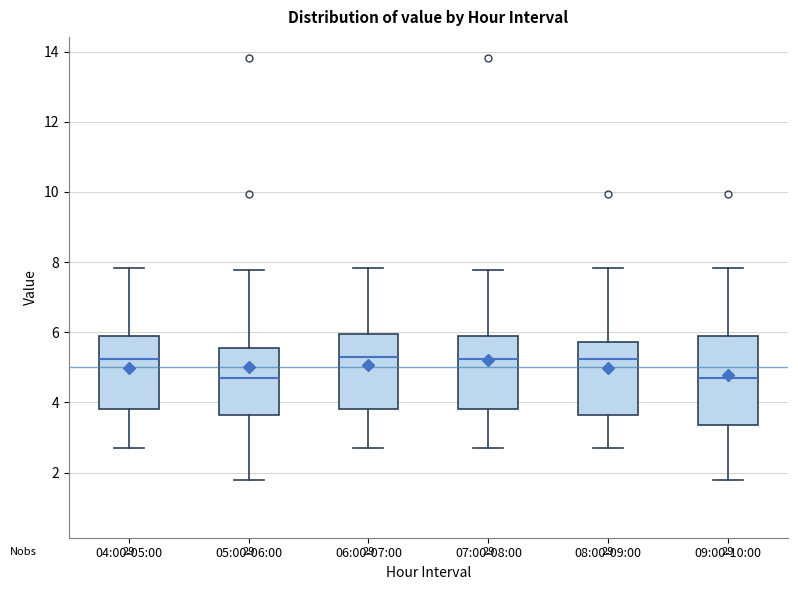

Where does the upper whisker of the box for 08:00-09:00 end on the y-axis? The values are not printed on the chart, so give them approximately, as read against the axis.

7.8